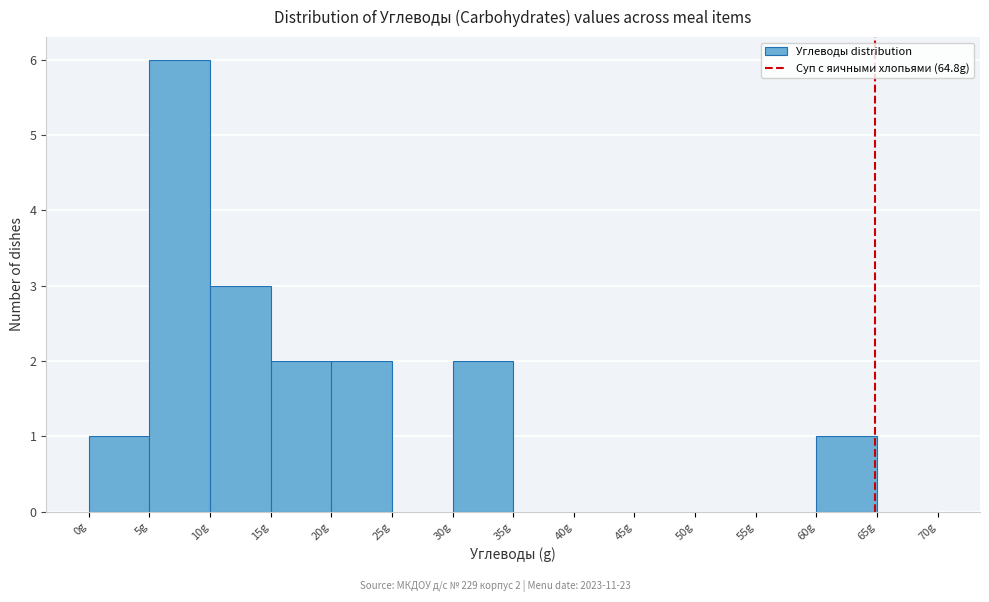

Over which range of the x-axis is the bar tallest?

5 to 10